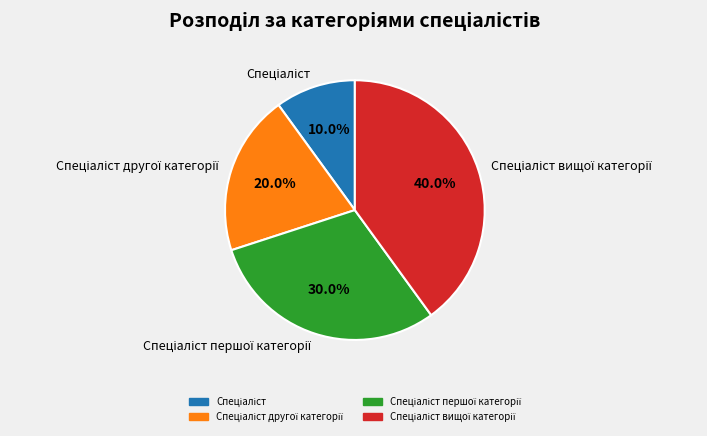

Count the number of slices in the pie.

4